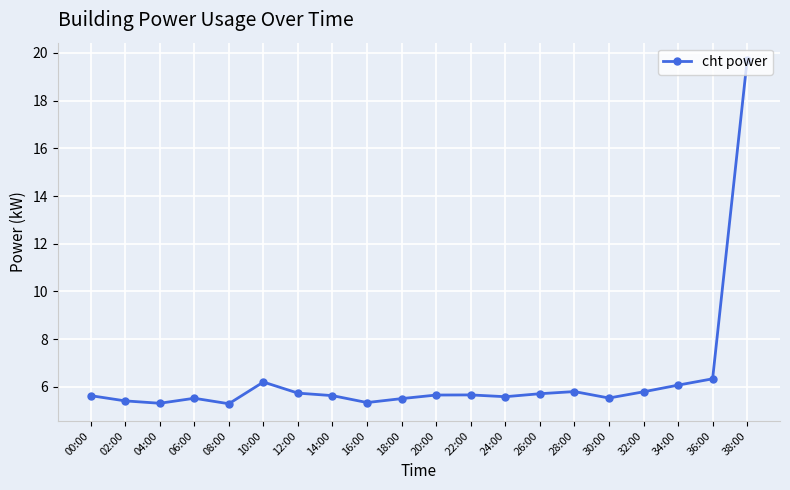

What is the average value?

6.4